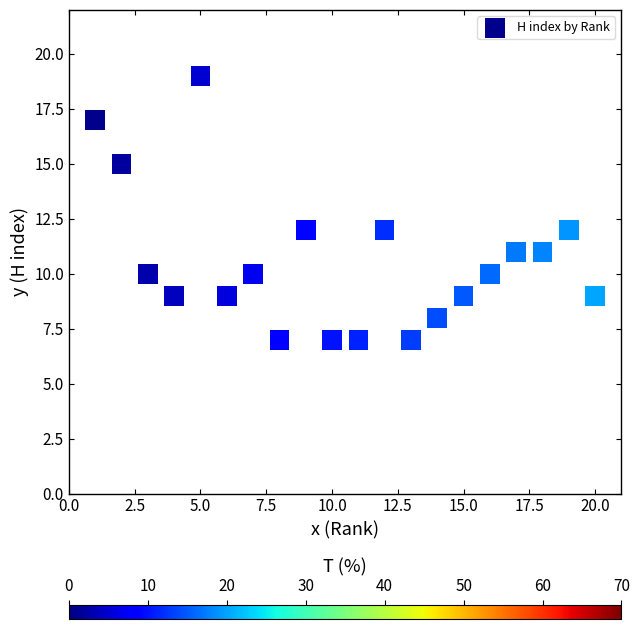

What is the range of X values (max minus min)?

19